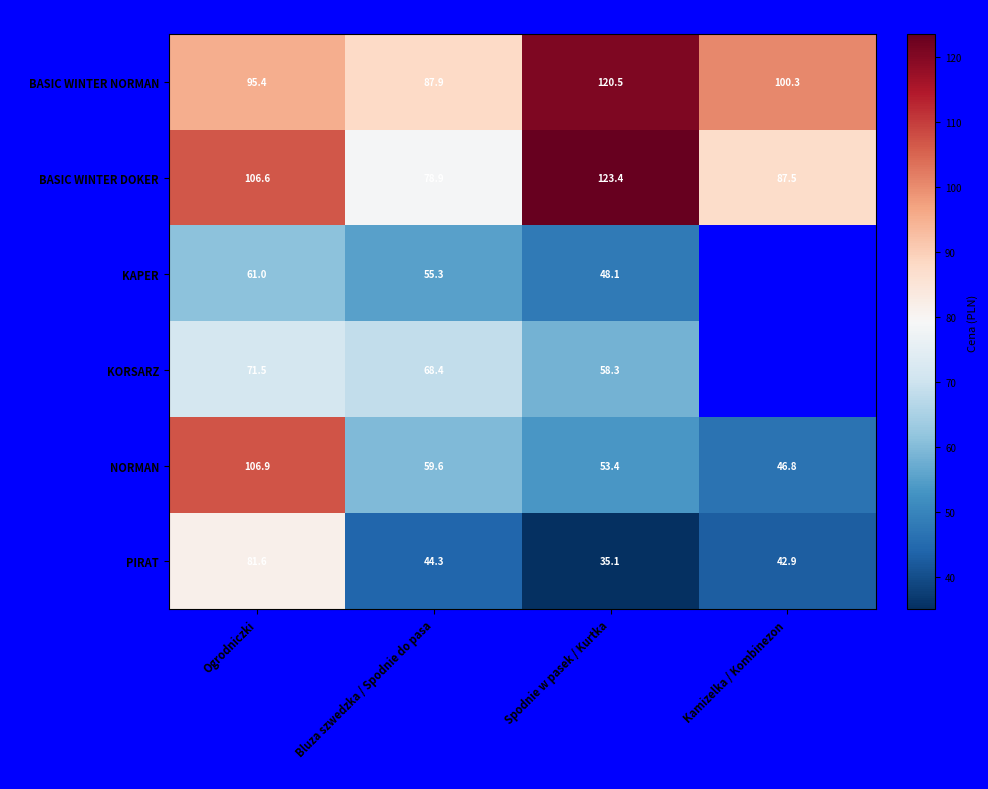

Which category has the highest value in the BASIC WINTER NORMAN series?

Spodnie w pasek / Kurtka